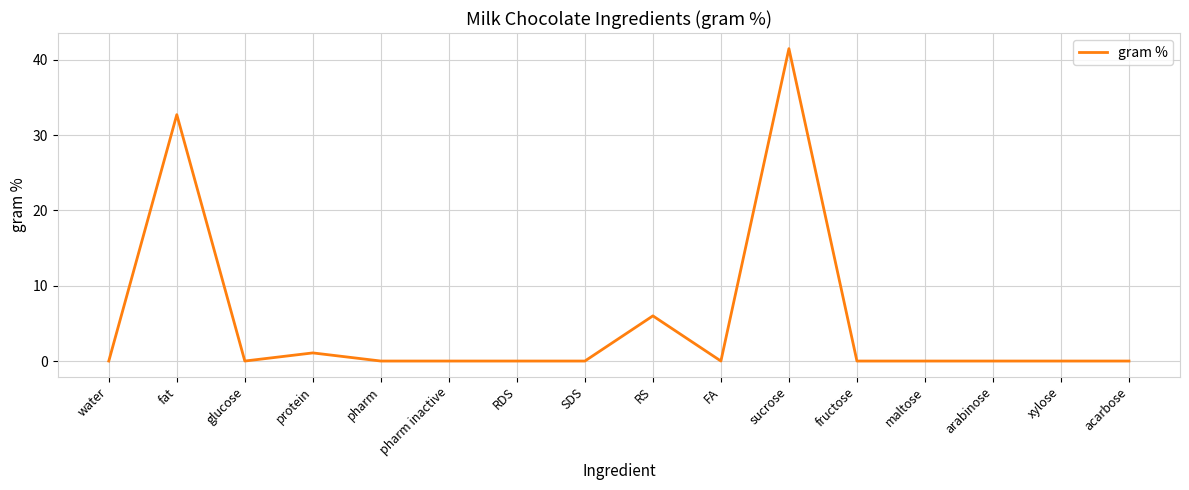

What is the sum of the values at arabinose and RS?

6.0